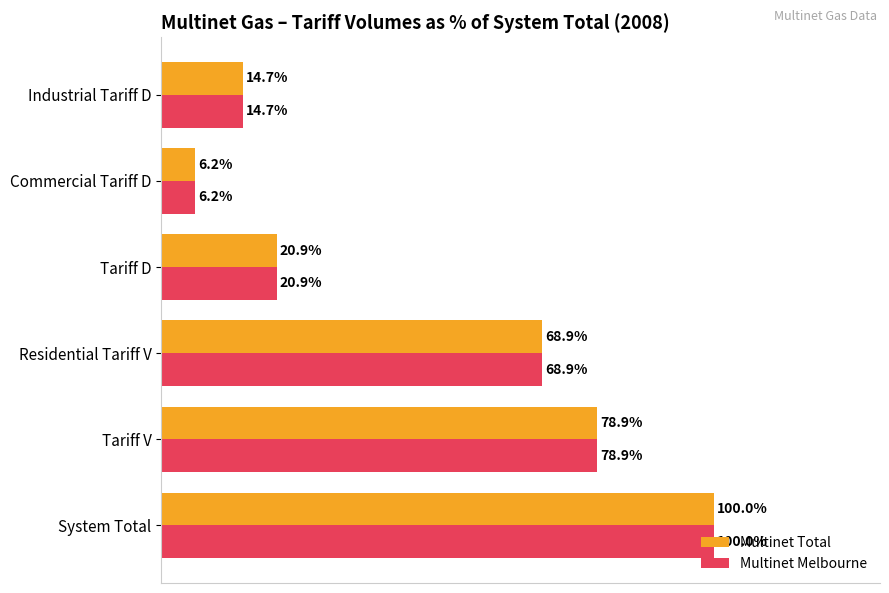

At which label is Multinet Total closest to 53?

Residential Tariff V